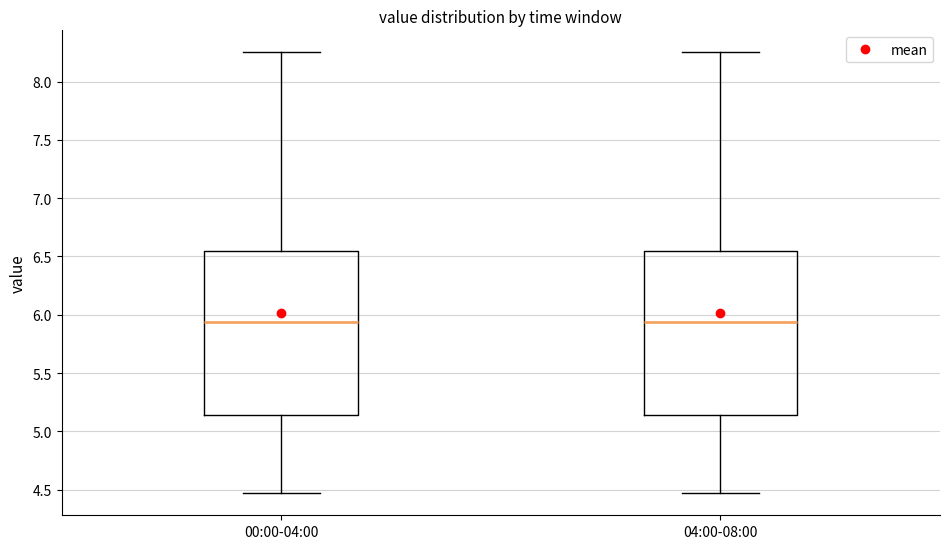

Reading left to right, transcribe this box plot: for each box, give where its median line is, the range the box spans, and where its two whiskers end, as read against the y-axis. The values are not printed on the chart, so give them approximately, as read against the axis.

00:00-04:00: median 5.95, box 5.15 to 6.55, whiskers 4.45 to 8.25
04:00-08:00: median 5.95, box 5.15 to 6.55, whiskers 4.45 to 8.25